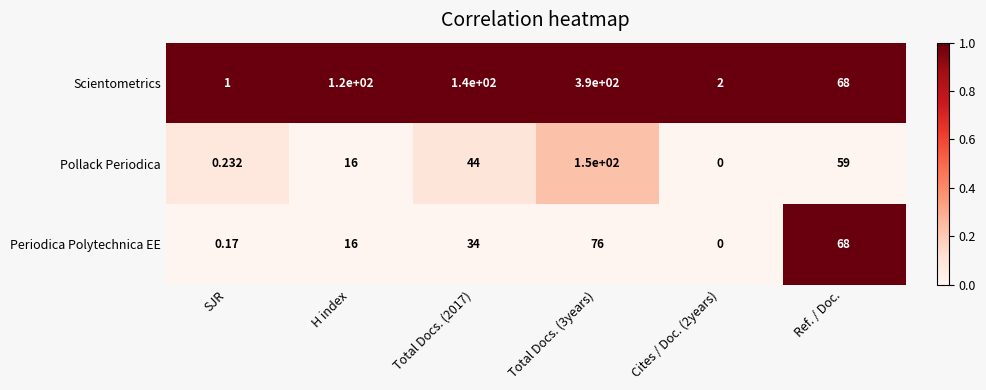

At Total Docs. (3years), list the series in order from smallest to largest.

Periodica Polytechnica EE, Pollack Periodica, Scientometrics